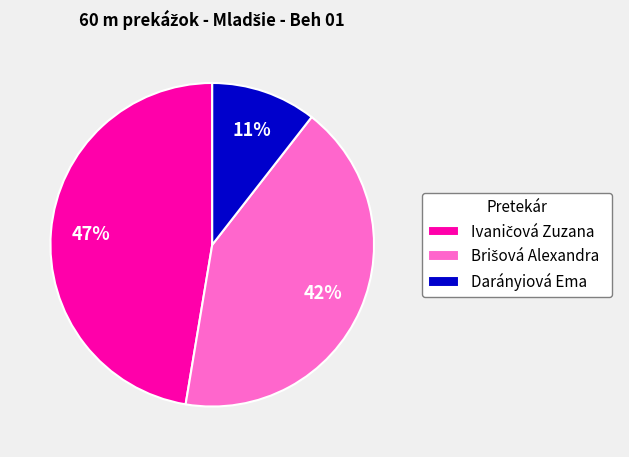

How many segments does this pie chart have?

3